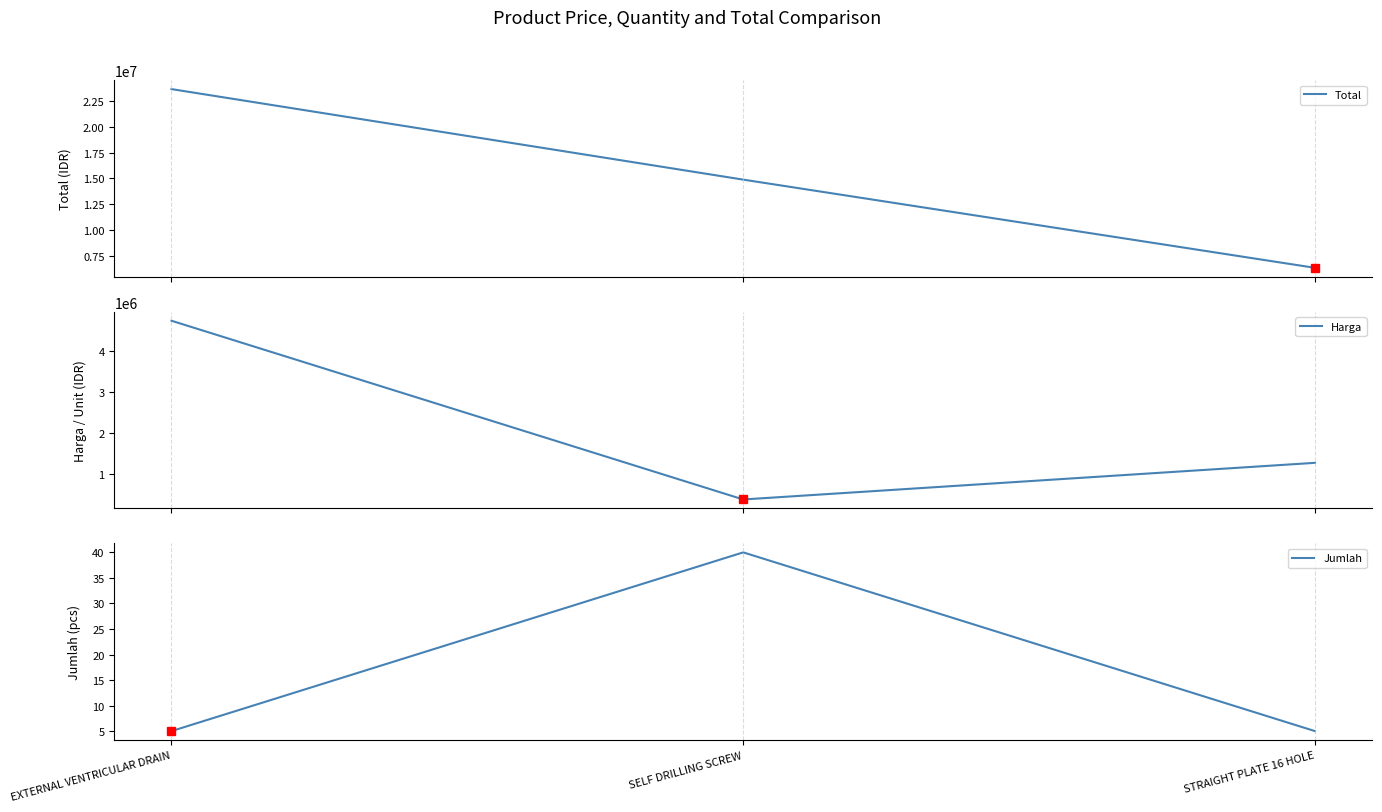

Is the value of Jumlah at EXTERNAL VENTRICULAR DRAIN greater than the value of Total at SELF DRILLING SCREW?

No